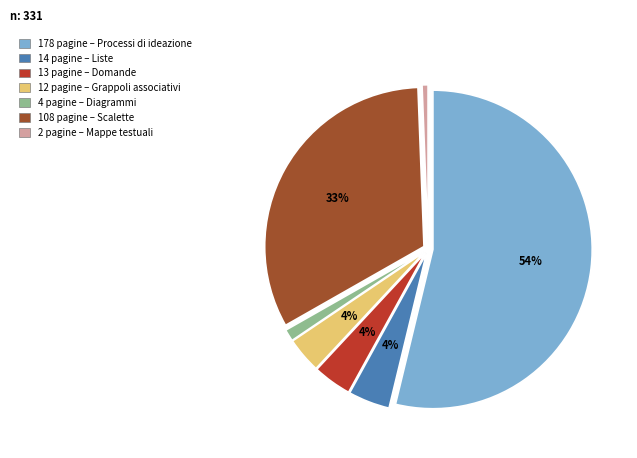

Is it true that 2 pagine – Mappe testuali is 8% of the pie?

False